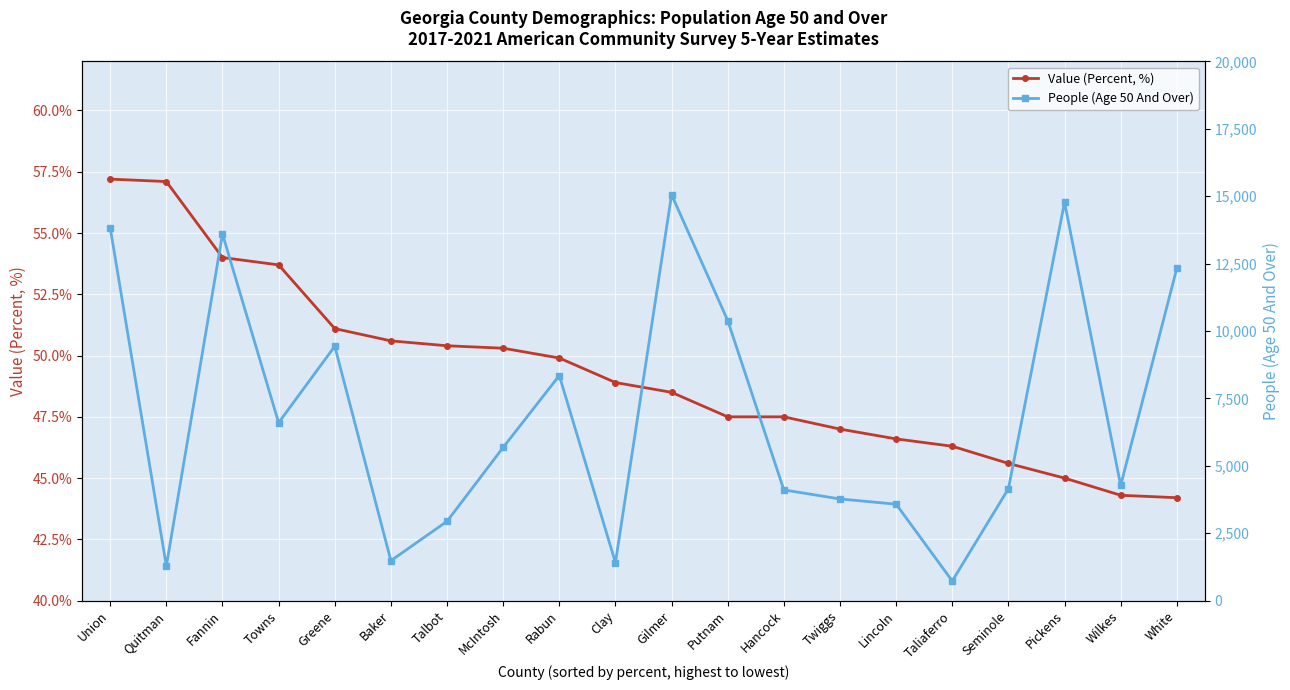

What position from the left is Gilmer?

11